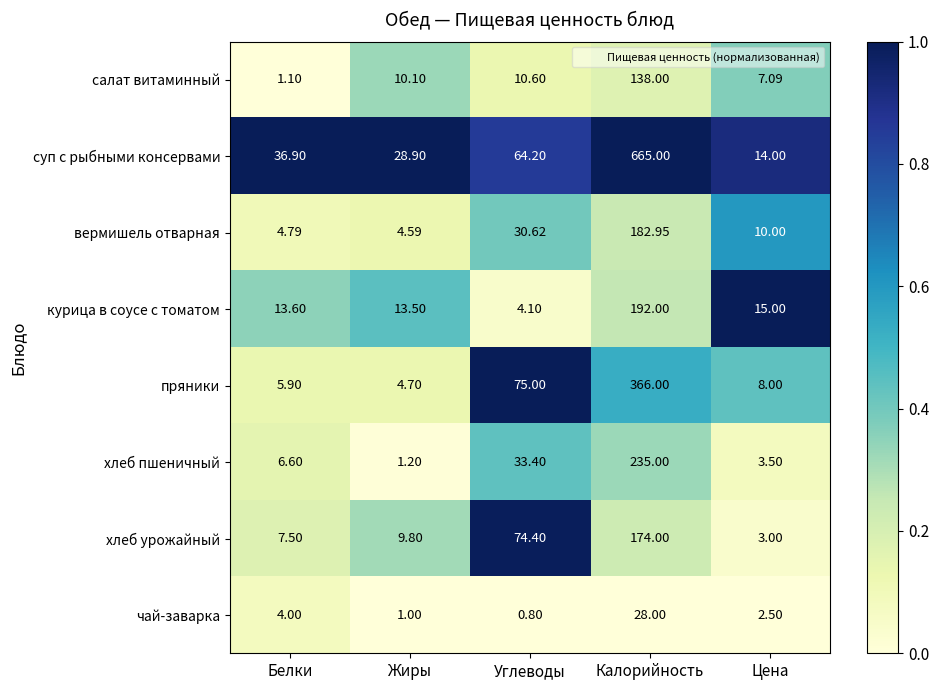

What is the difference between the highest and lowest values at Жиры?

27.9